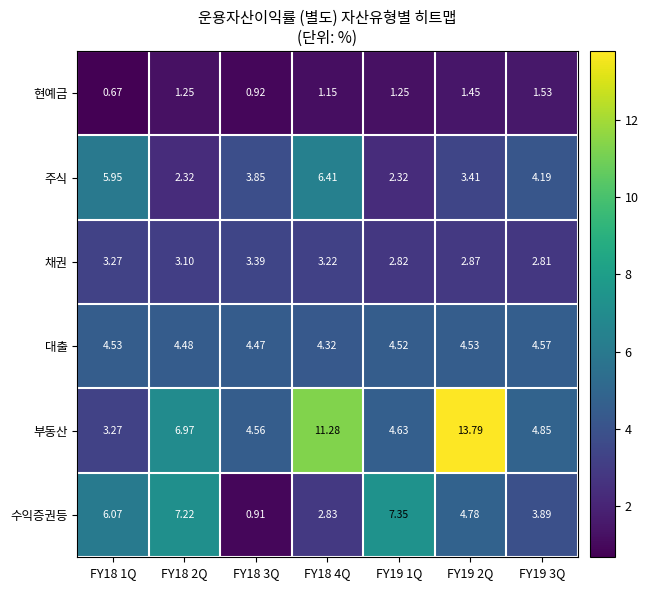

Rank the series at FY19 3Q from highest to lowest value.

부동산, 대출, 주식, 수익증권등, 채권, 현예금